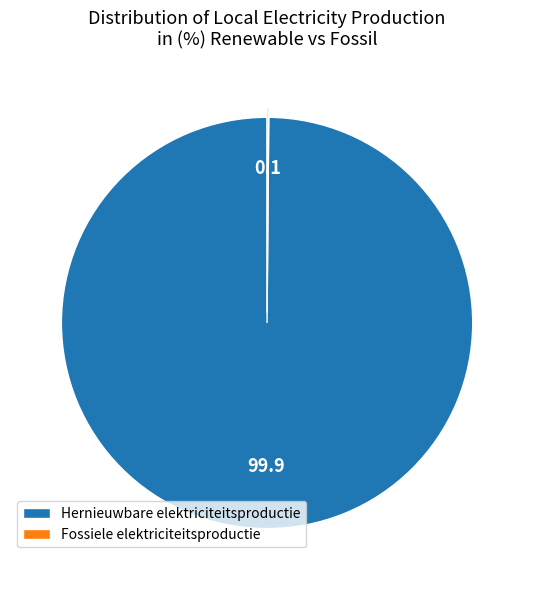

Is there a majority slice in this chart?

Yes